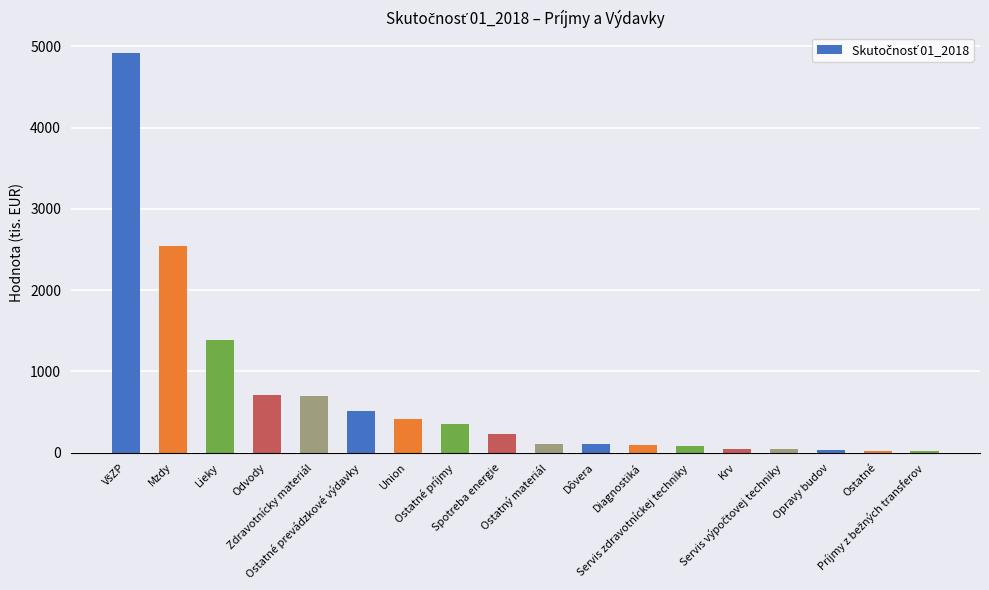

What is the greatest value displayed?

4921